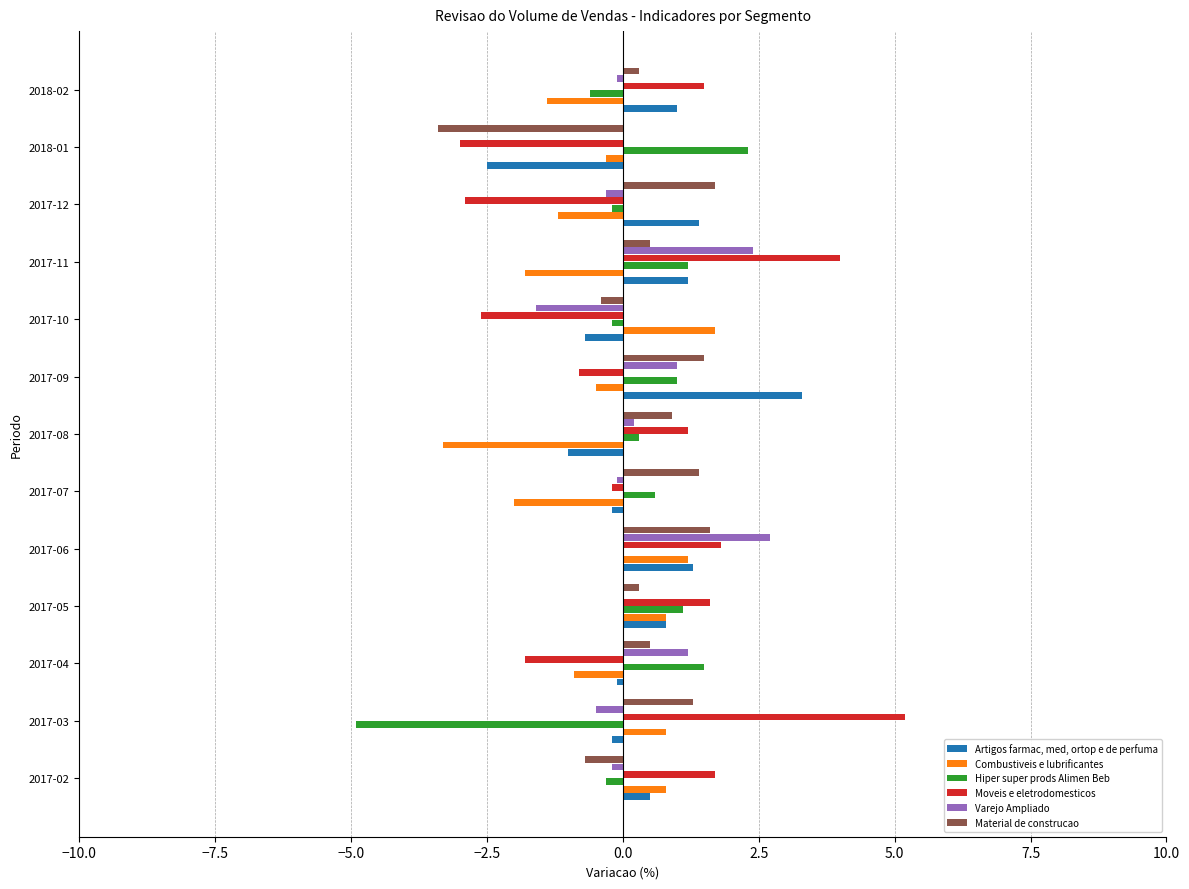

Which series changed the most between 2017-08 and 2017-09?

Artigos farmac, med, ortop e de perfuma